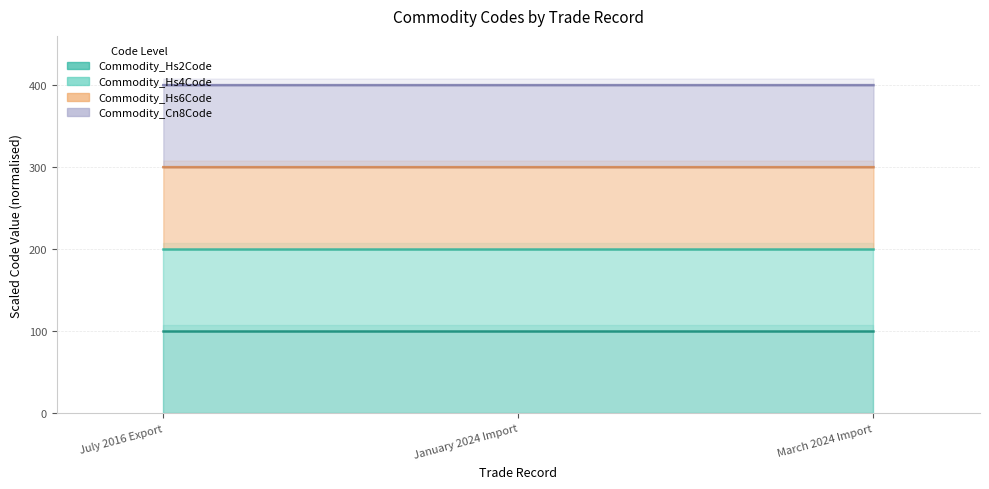

At which label is Commodity_Cn8Code closest to 399?

July 2016 Export